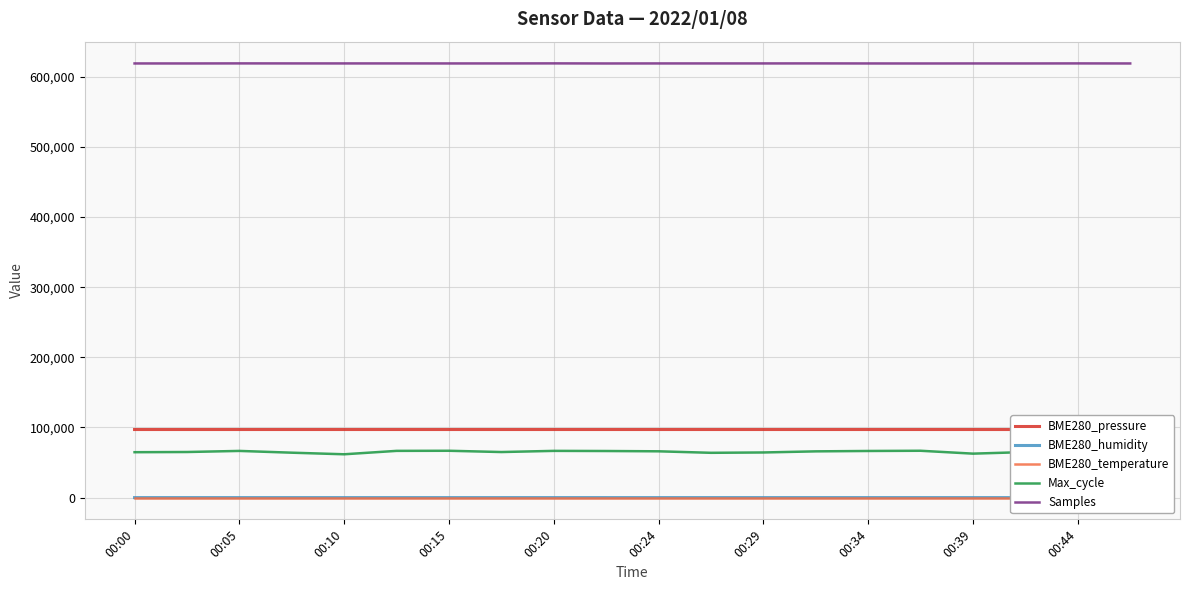

The value of Samples at 00:10 is 618851.0. True or false?

True